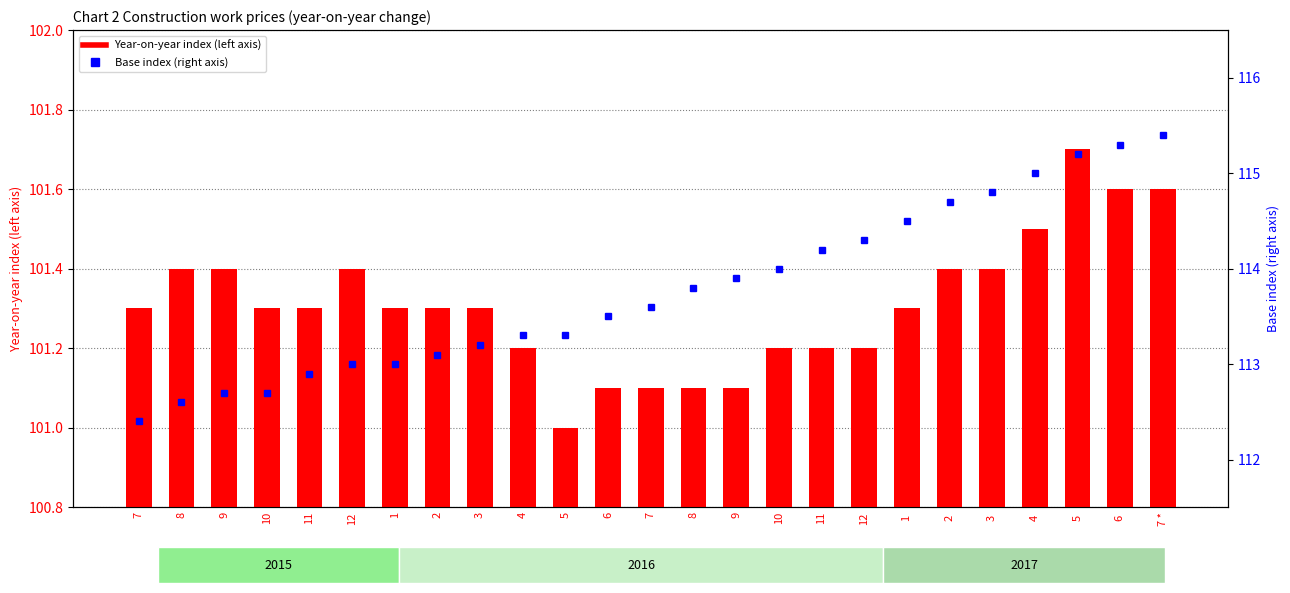

Read the Base index value at 3 .

114.8